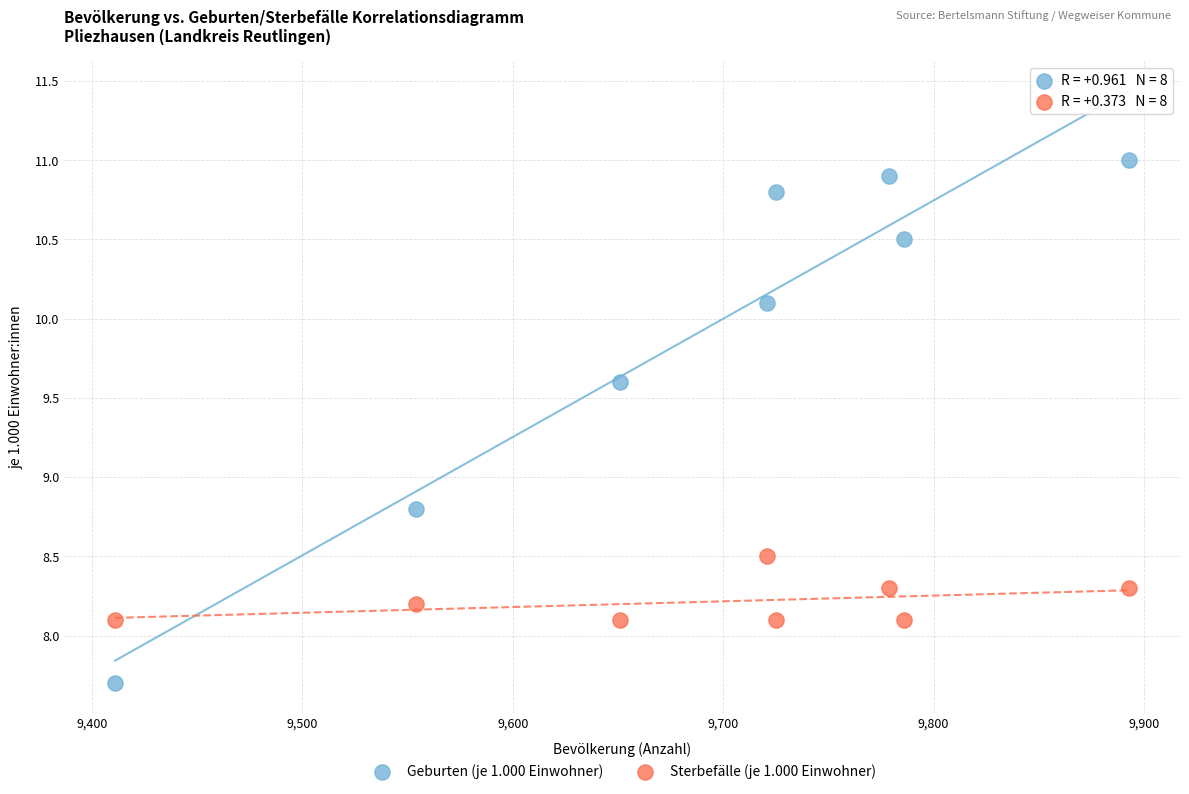

What is the X range (max minus min) for the scatter plot?

482.0